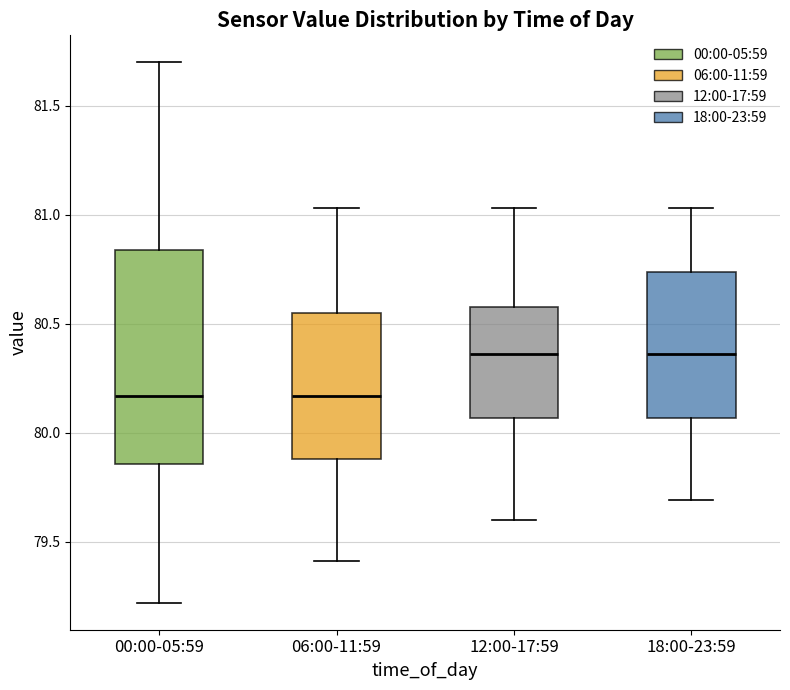

Reading left to right, transcribe this box plot: for each box, give where its median line is, the range the box spans, and where its two whiskers end, as read against the y-axis. The values are not printed on the chart, so give them approximately, as read against the axis.

00:00-05:59: median 80.15, box 79.85 to 80.85, whiskers 79.20 to 81.70
06:00-11:59: median 80.15, box 79.90 to 80.55, whiskers 79.40 to 81.05
12:00-17:59: median 80.35, box 80.05 to 80.60, whiskers 79.60 to 81.05
18:00-23:59: median 80.35, box 80.05 to 80.75, whiskers 79.70 to 81.05